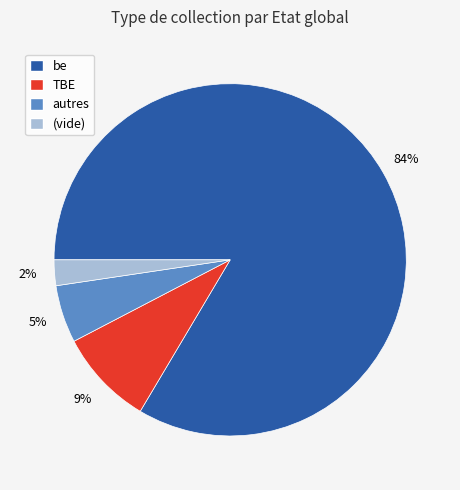

To the nearest percent, what is the average slice percentage?

25%